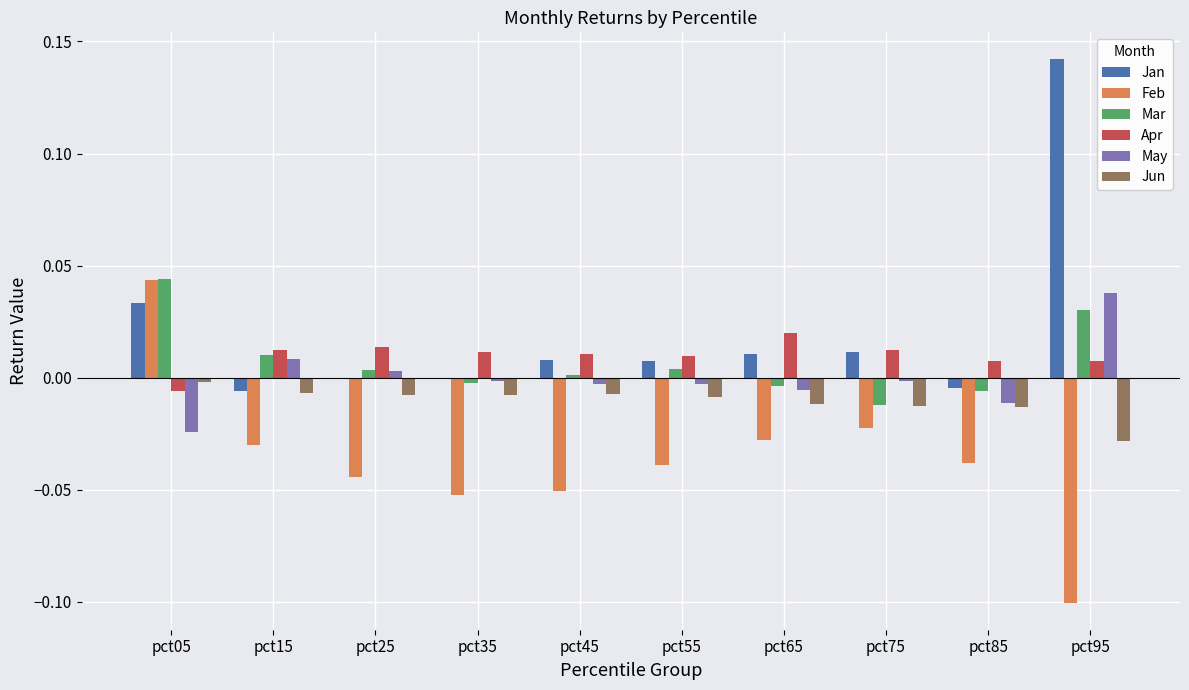

At which category does the chart reach its peak across all series?

pct95